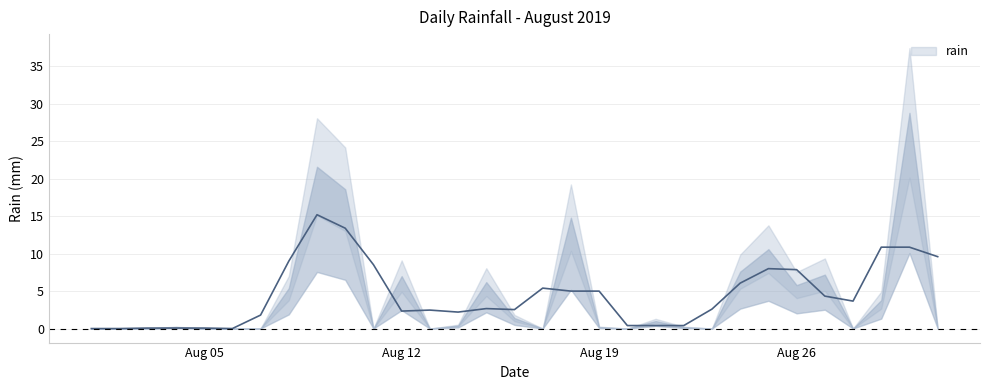

Is this an area chart (filled region under the line)?

No